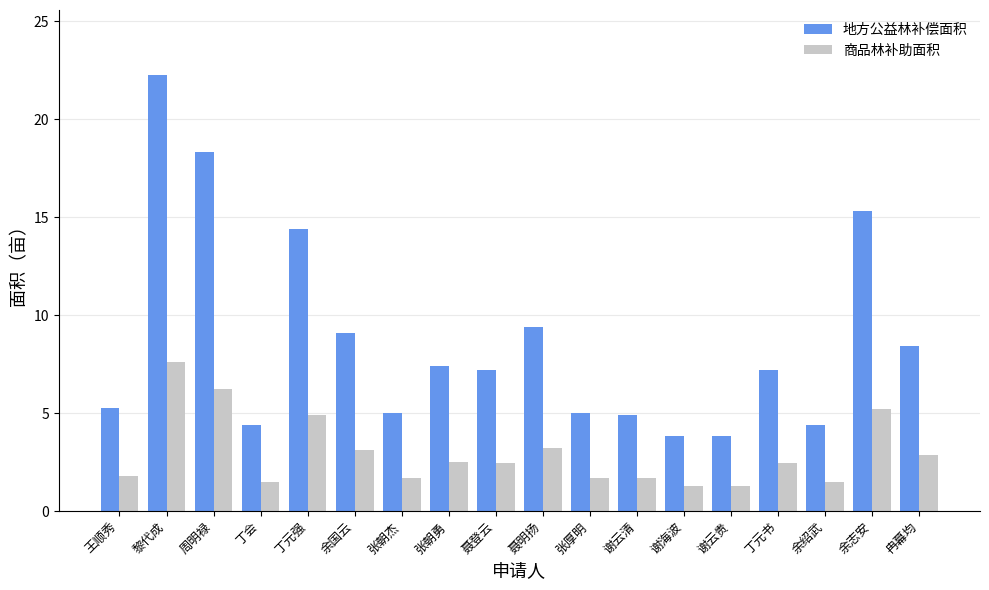

What position from the right is 余国云?

13